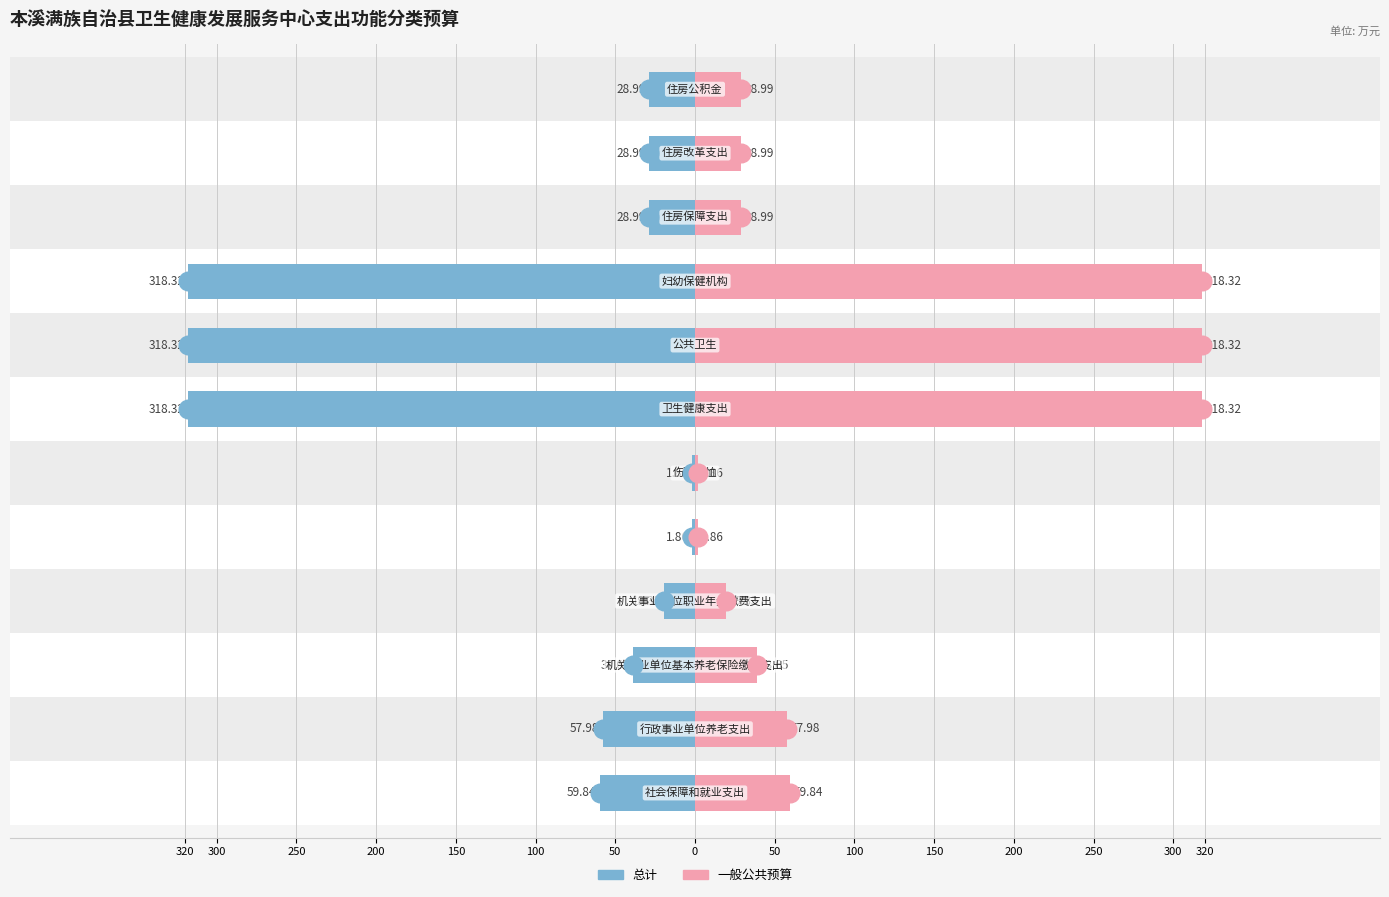

What are all the series names shown in the legend?

总计, 一般公共预算